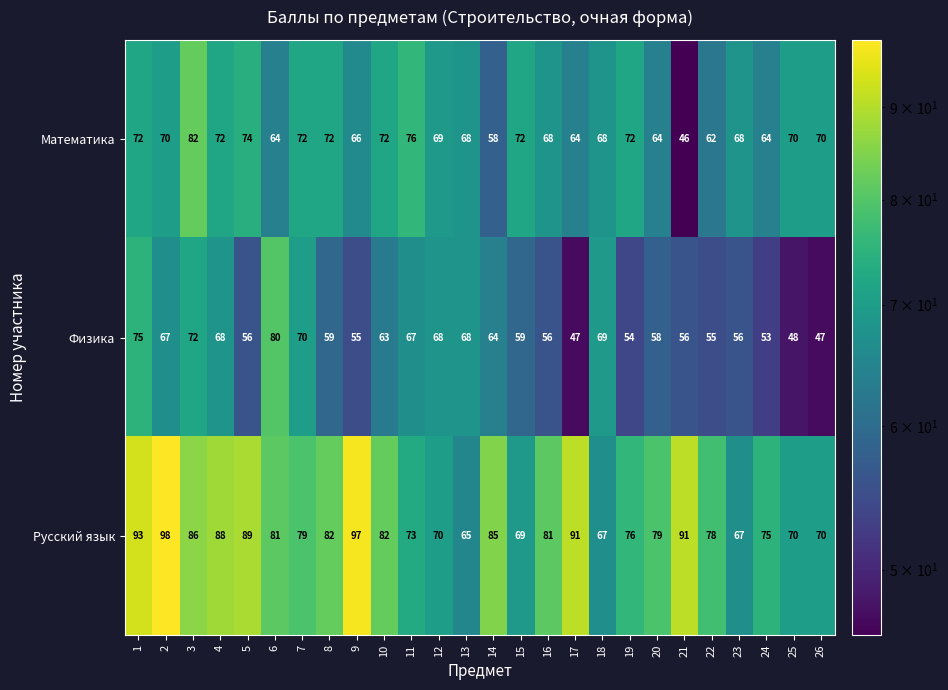

List the series in order of their overall mean, lowest first.

Физика, Математика, Русский язык